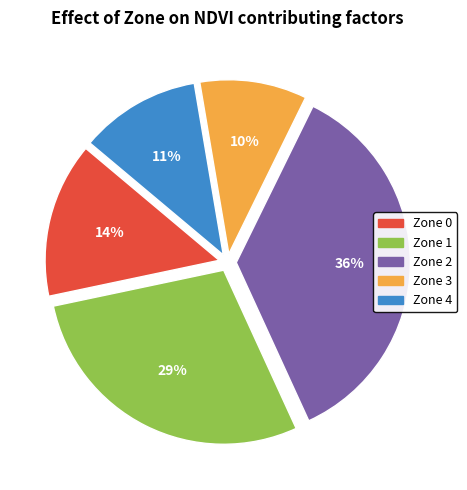

Does any single category account for the majority?

No